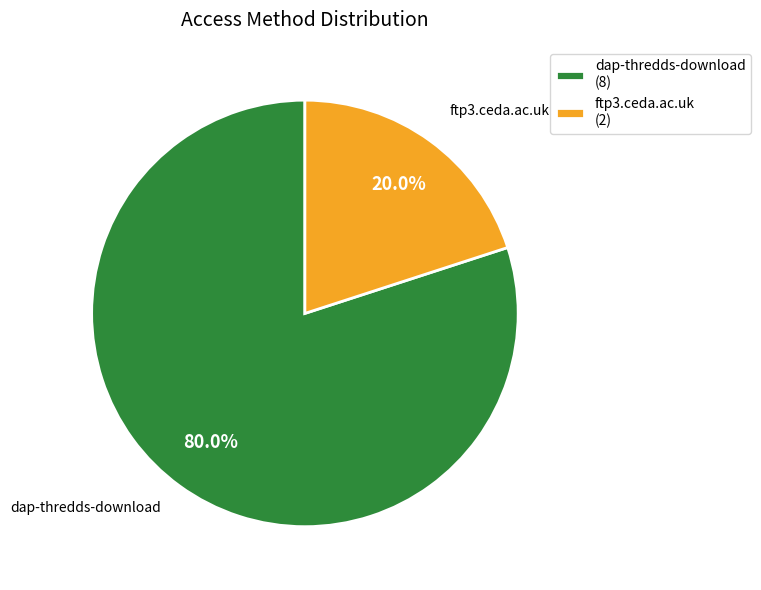

To the nearest percent, what is the difference between the largest and smallest slice percentages?

60%